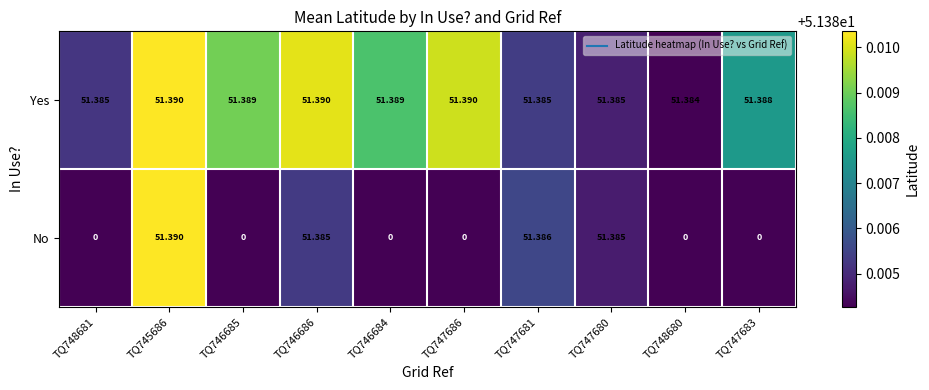

At which category is the sum across all series the highest?

TQ745686